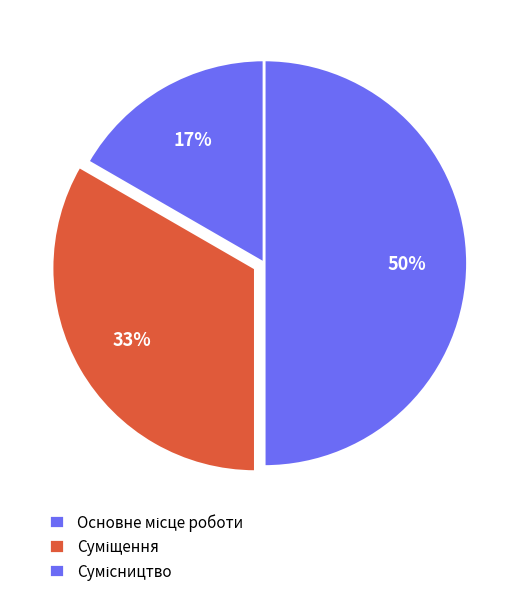

How many segments does this pie chart have?

3